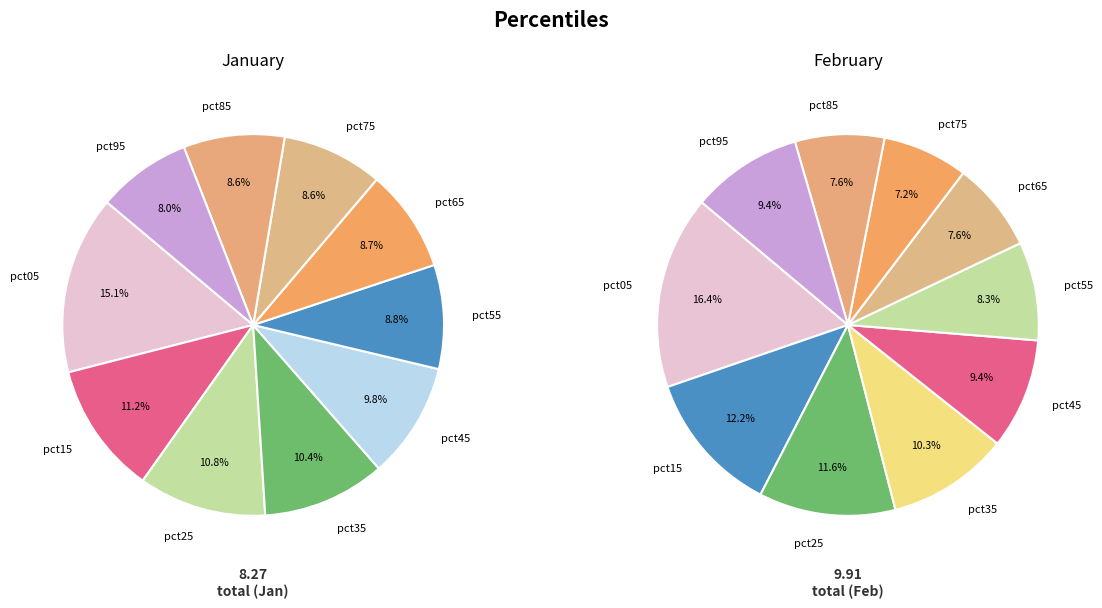

Which series has the largest range (max minus min)?

values_feb